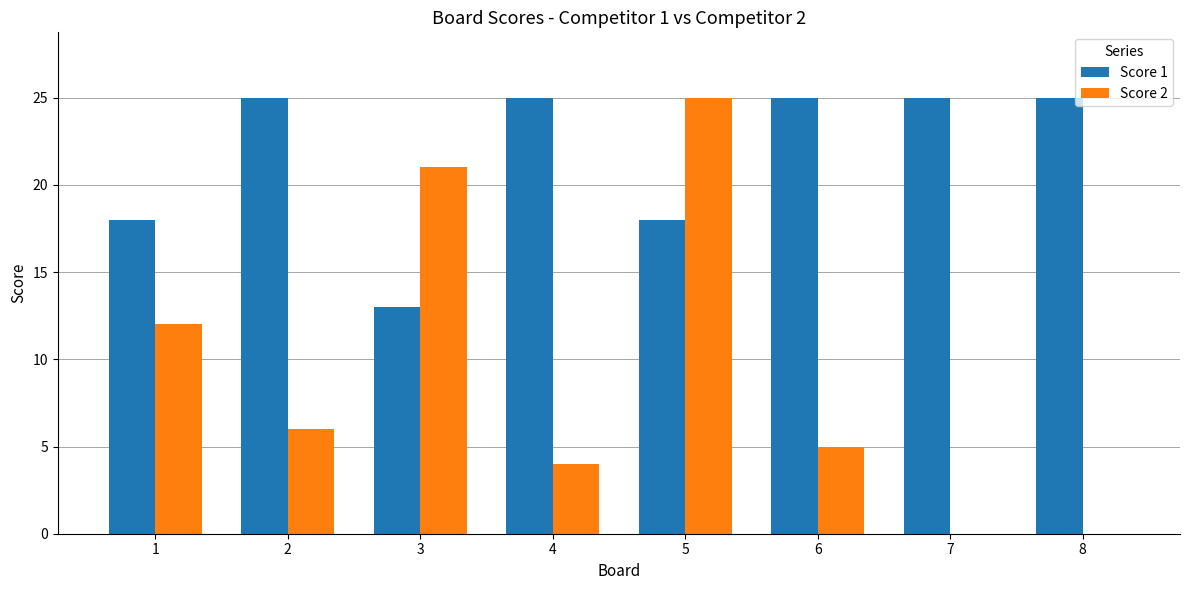

What is the maximum value for Score 2?

25